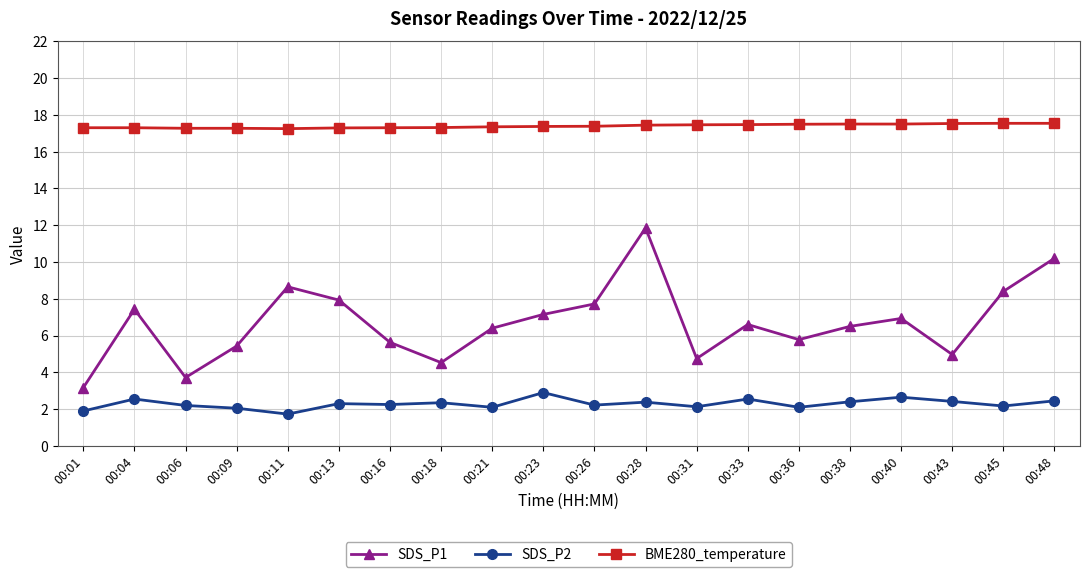

Is the value of BME280_temperature at 00:04 greater than the value of SDS_P1 at 00:40?

Yes